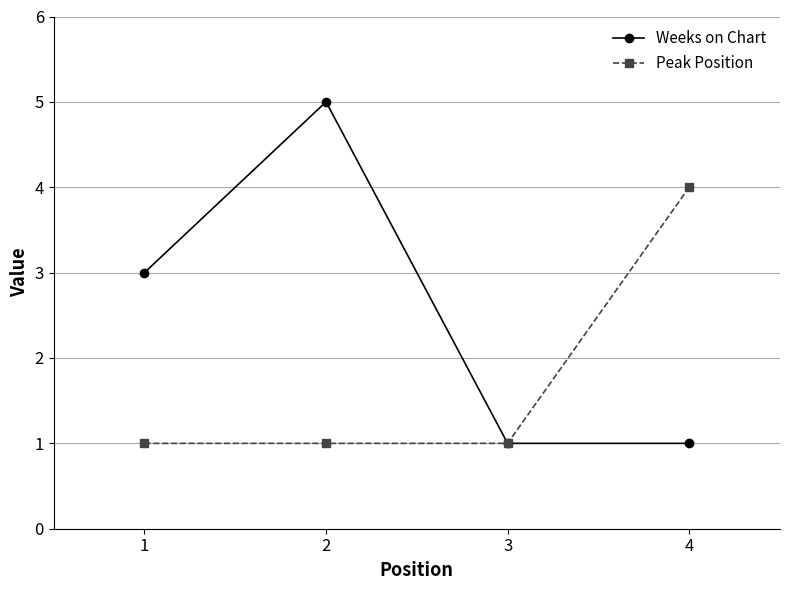

Rank the series by their average value, from lowest to highest.

Peak Position, Weeks on Chart